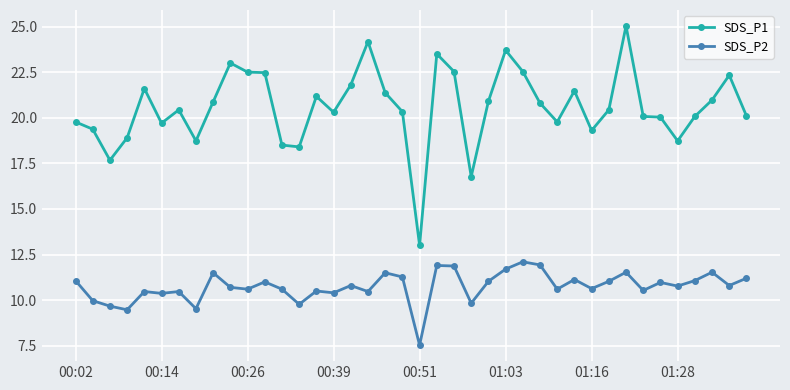

What is the value of the SDS_P2 point at the 23rd from the left?

11.9